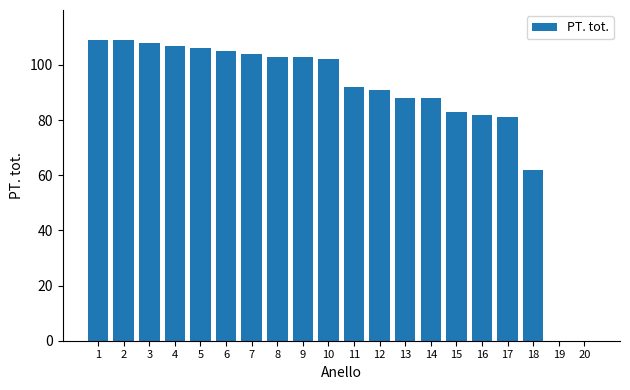

Are the bars horizontal?

No